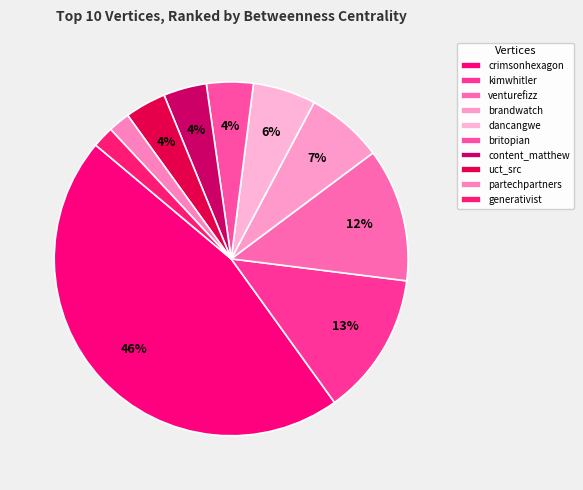

What percentage do brandwatch and kimwhitler together represent?

20.1%